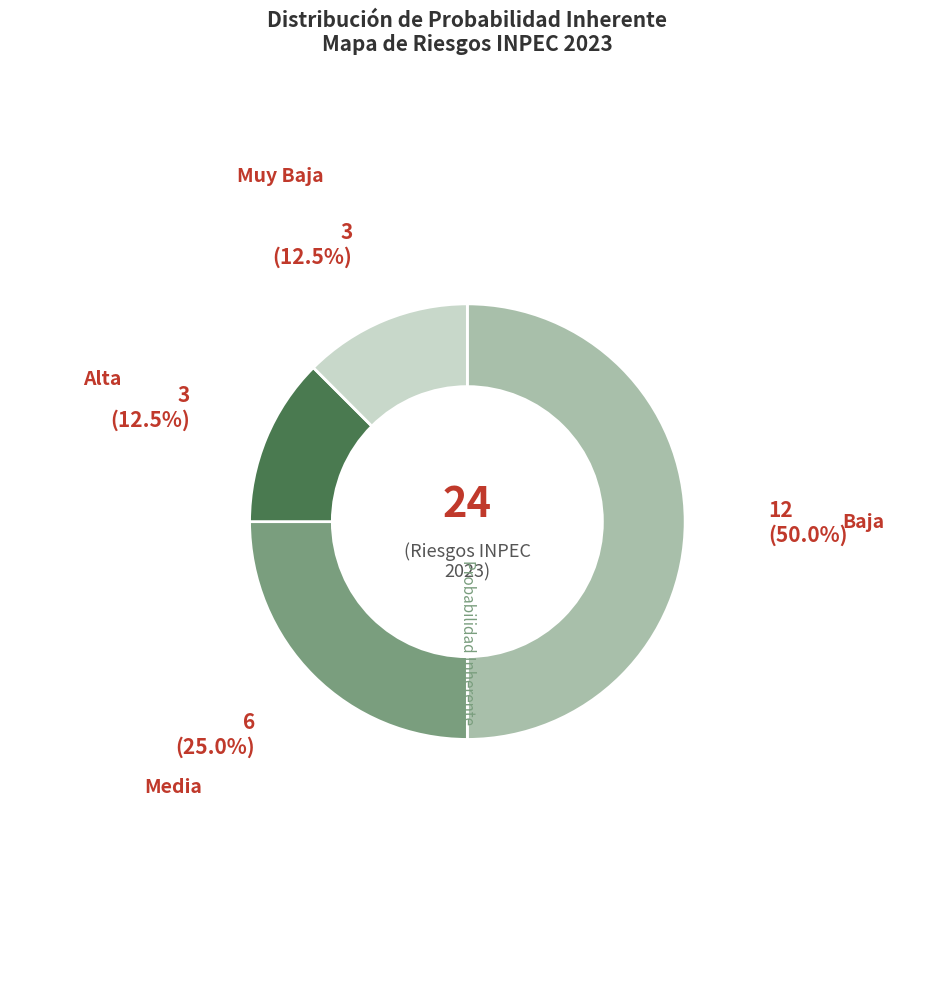

Combined, do Media and Muy Baja account for over 50%?

No